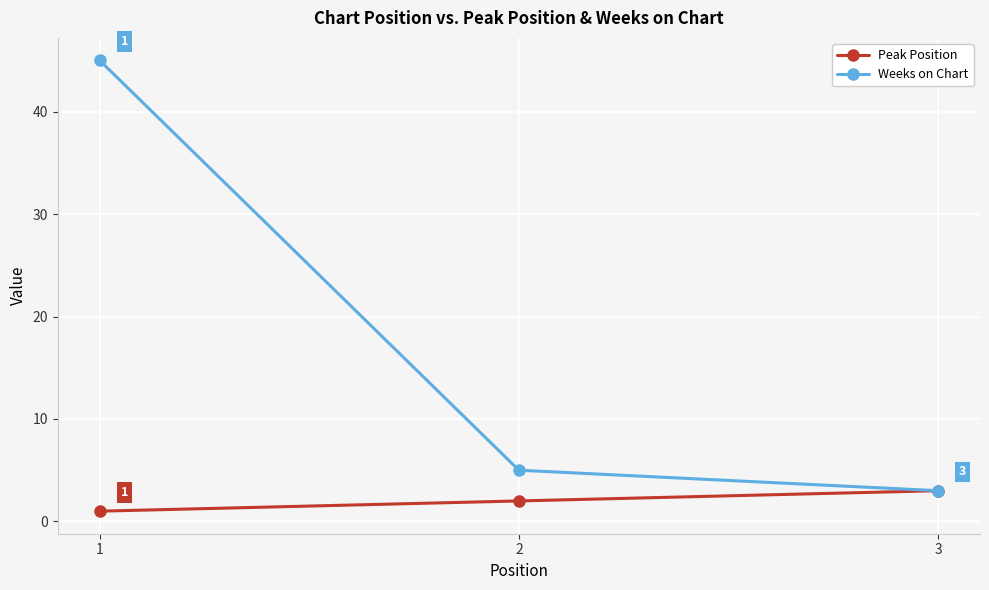

Reading left to right, what are all the values shown in this chart?

Peak Position: 1	2	3
Weeks on Chart: 45	5	3